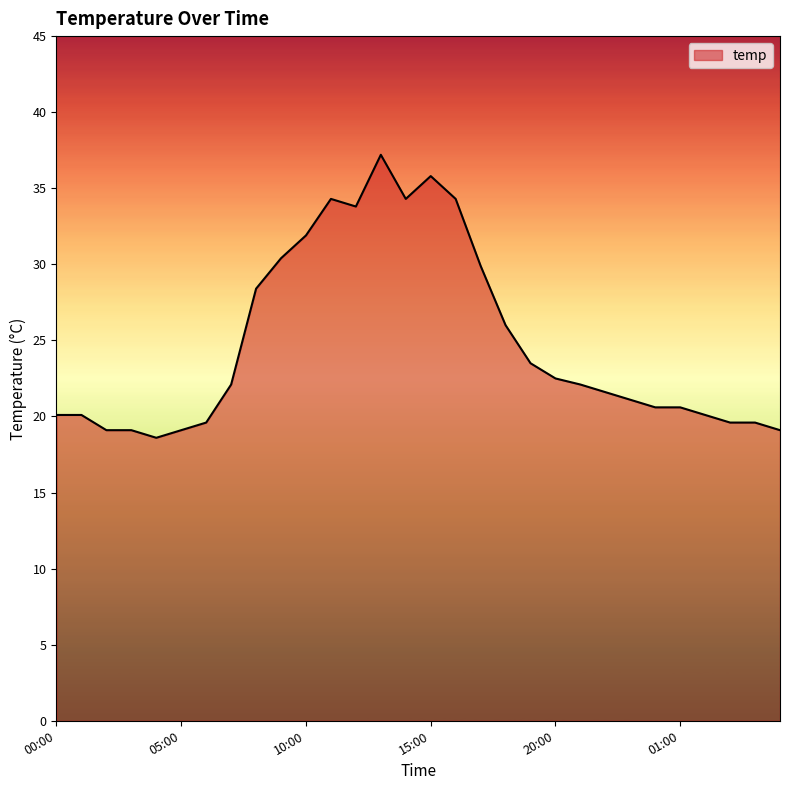

What is the maximum value shown in the chart?

37.2